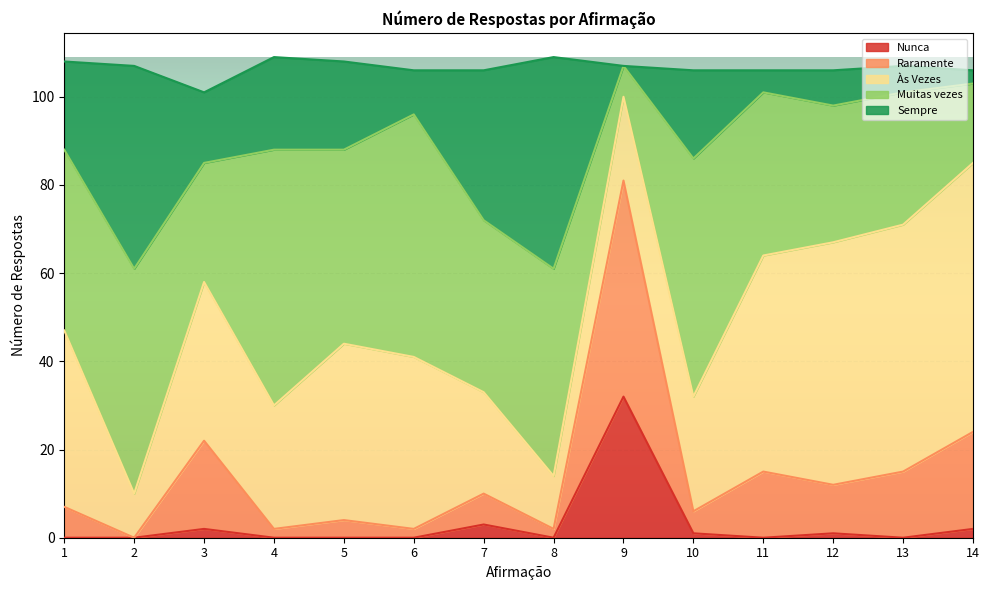

Read the Sempre value at 8, to the nearest 10.

50